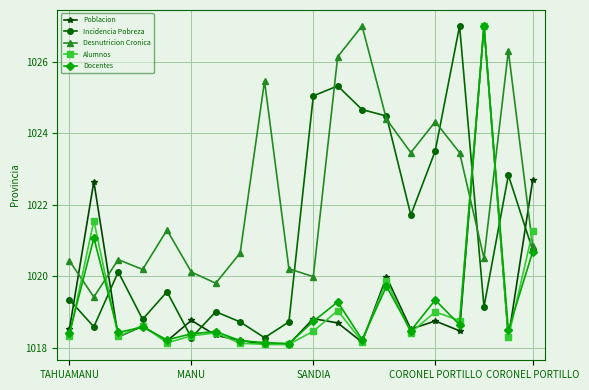

Which series has the largest total across all categories?

Desnutricion Cronica